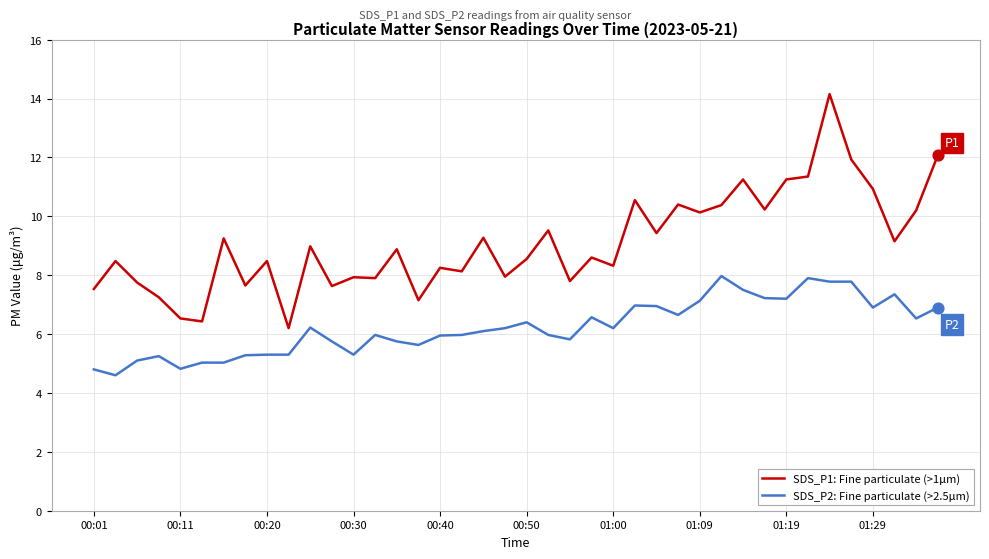

Which series has the widest spread of values?

SDS_P1: Fine particulate (>1μm)